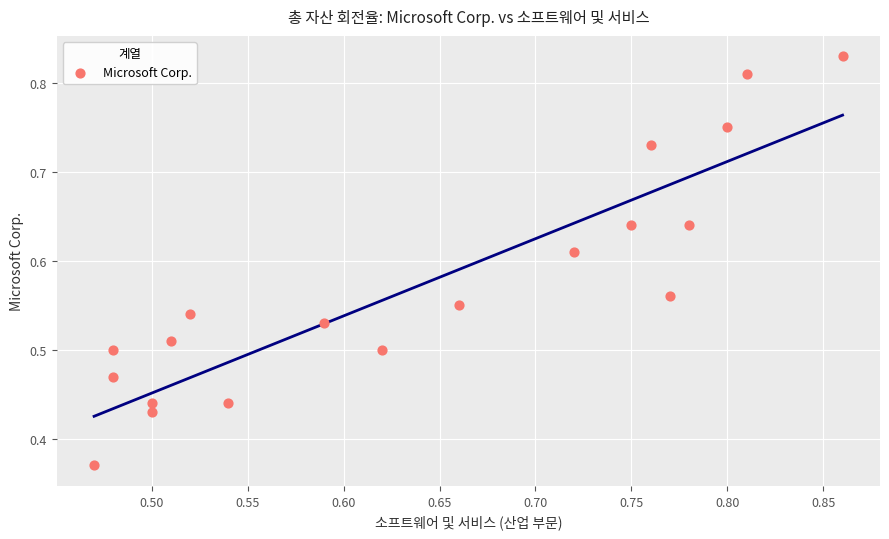

Count the number of points in this scatter plot.

19